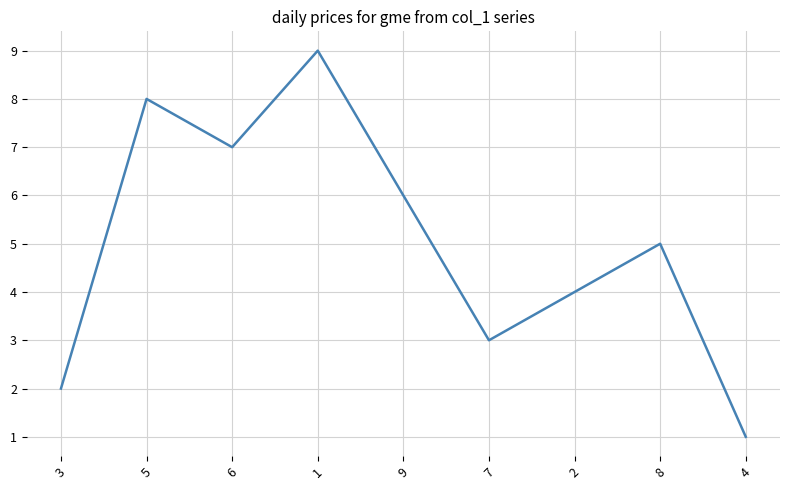

Reading left to right, list all the values displayed in this chart.

3=2	5=8	6=7	1=9	9=6	7=3	2=4	8=5	4=1